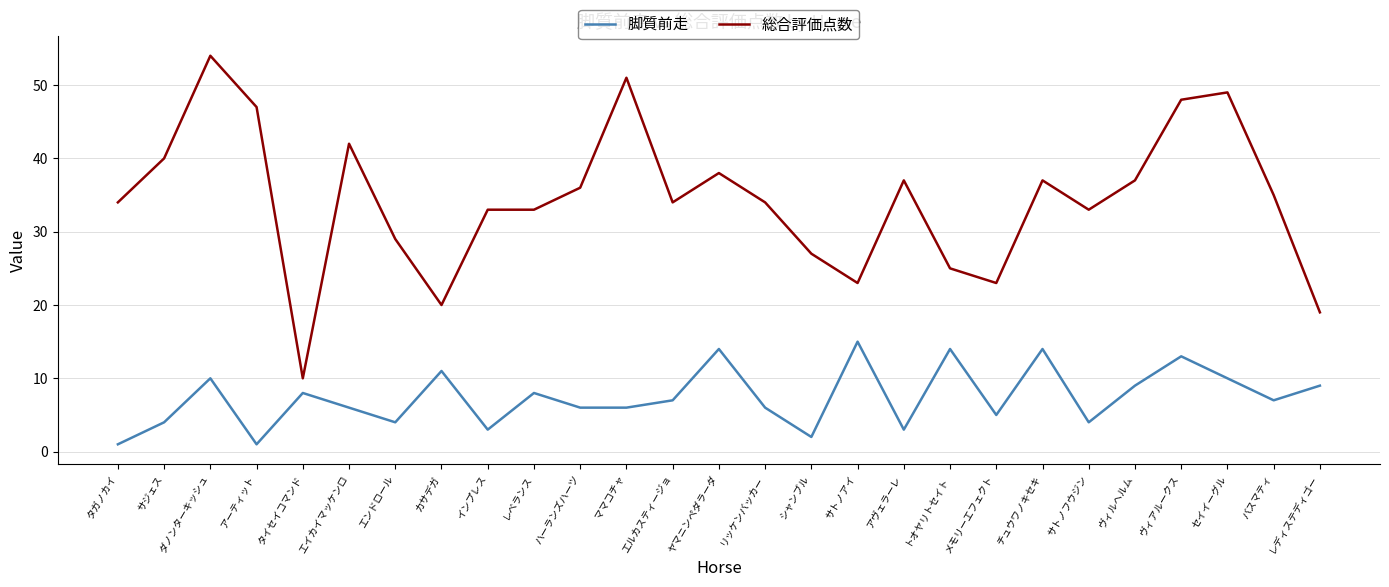

What is the difference between the second highest and minimum values in the 総合評価点数 series?

41